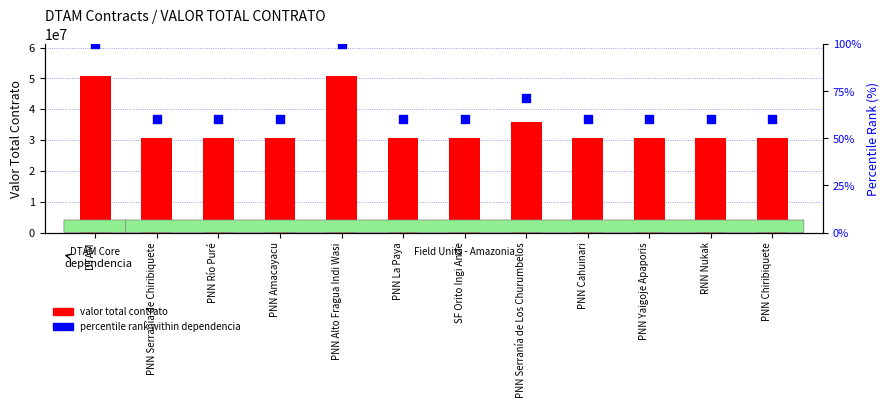

Which series has the largest Y range (max minus min)?

valor total contrato